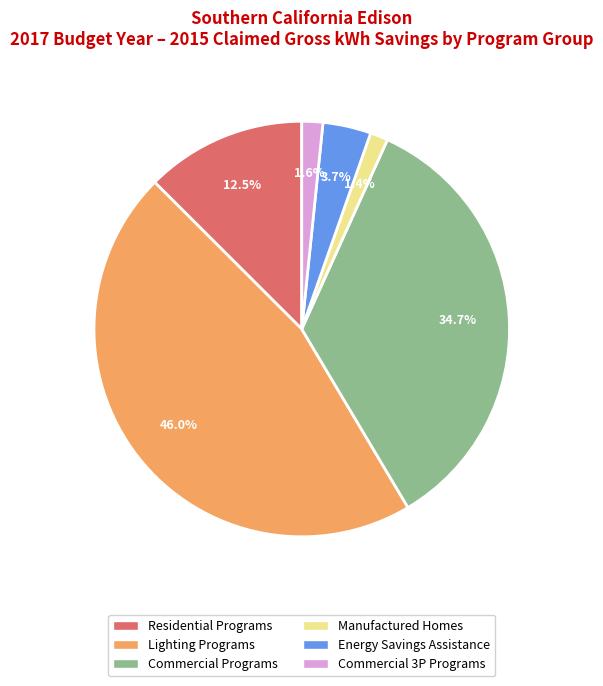

Between Energy Savings Assistance and Lighting Programs, which is larger?

Lighting Programs